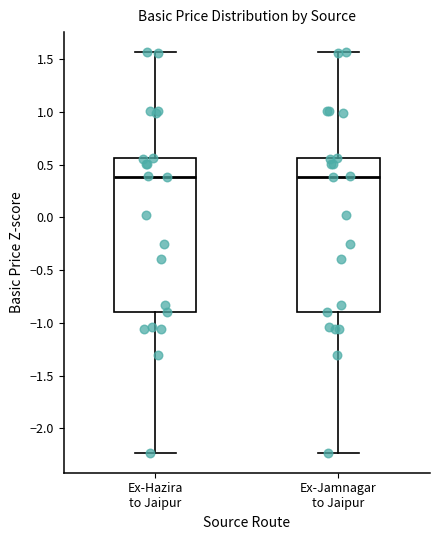

Reading left to right, read every box against the y-axis: the position of its median line, the range the box covers, and the ends of its whiskers. The values are not printed on the chart, so give them approximately, as read against the axis.

Ex-Hazira to Jaipur: median 0.40, box -0.90 to 0.55, whiskers -2.25 to 1.55
Ex-Jamnagar to Jaipur: median 0.40, box -0.90 to 0.55, whiskers -2.25 to 1.55